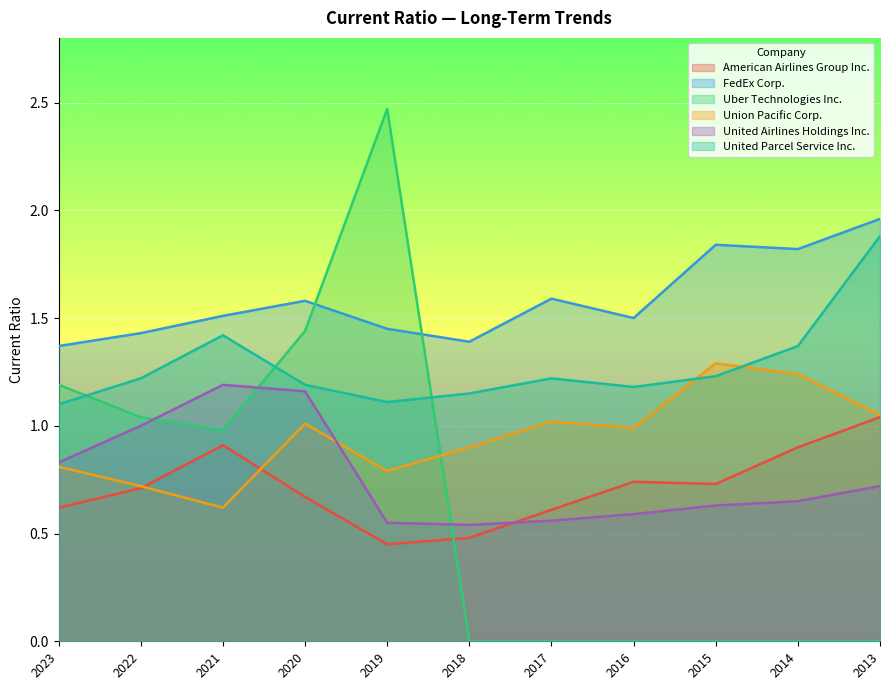

At which category is the sum across all series the highest?

2020